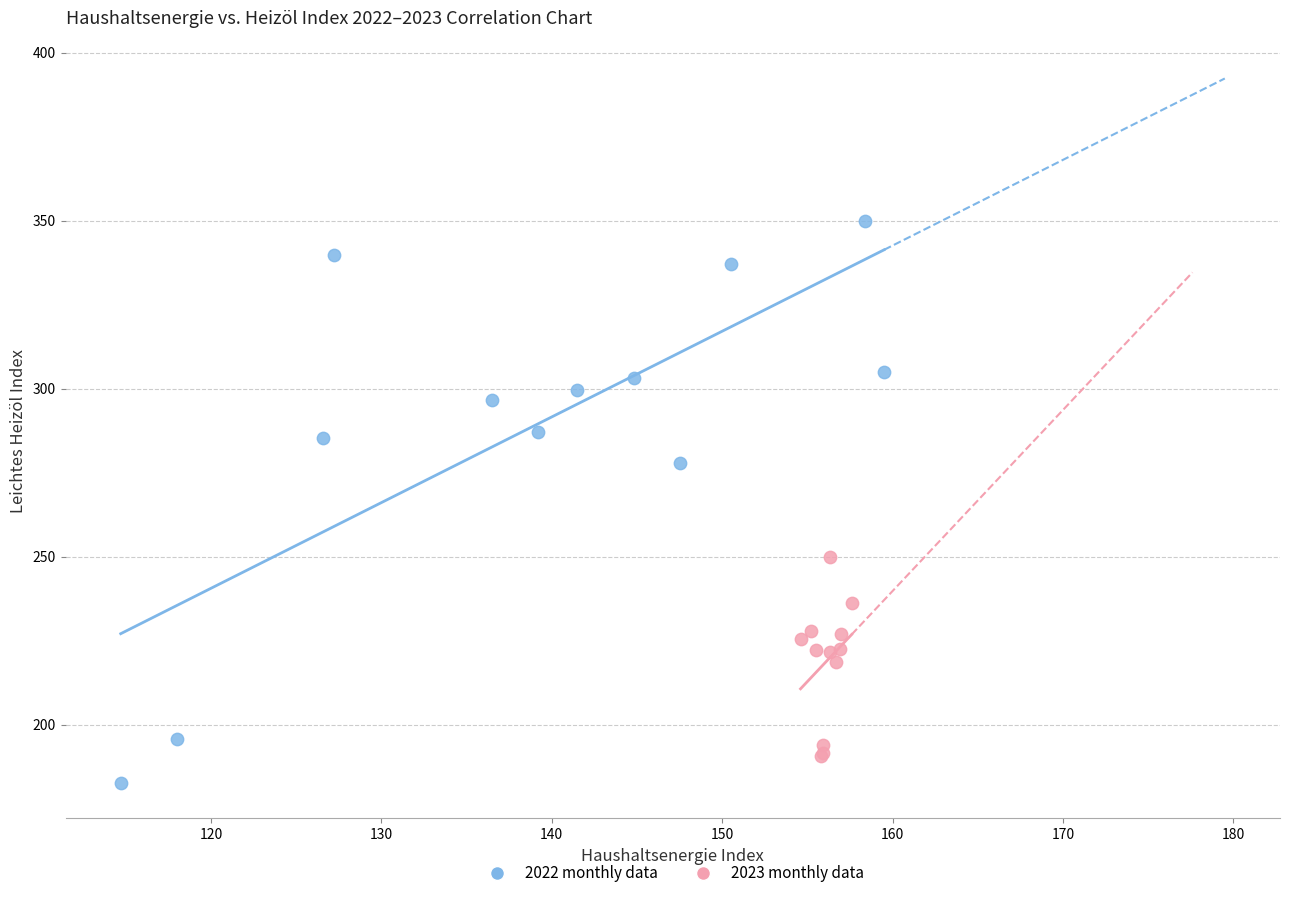

Which series has the largest Y range (max minus min)?

2022 monthly data